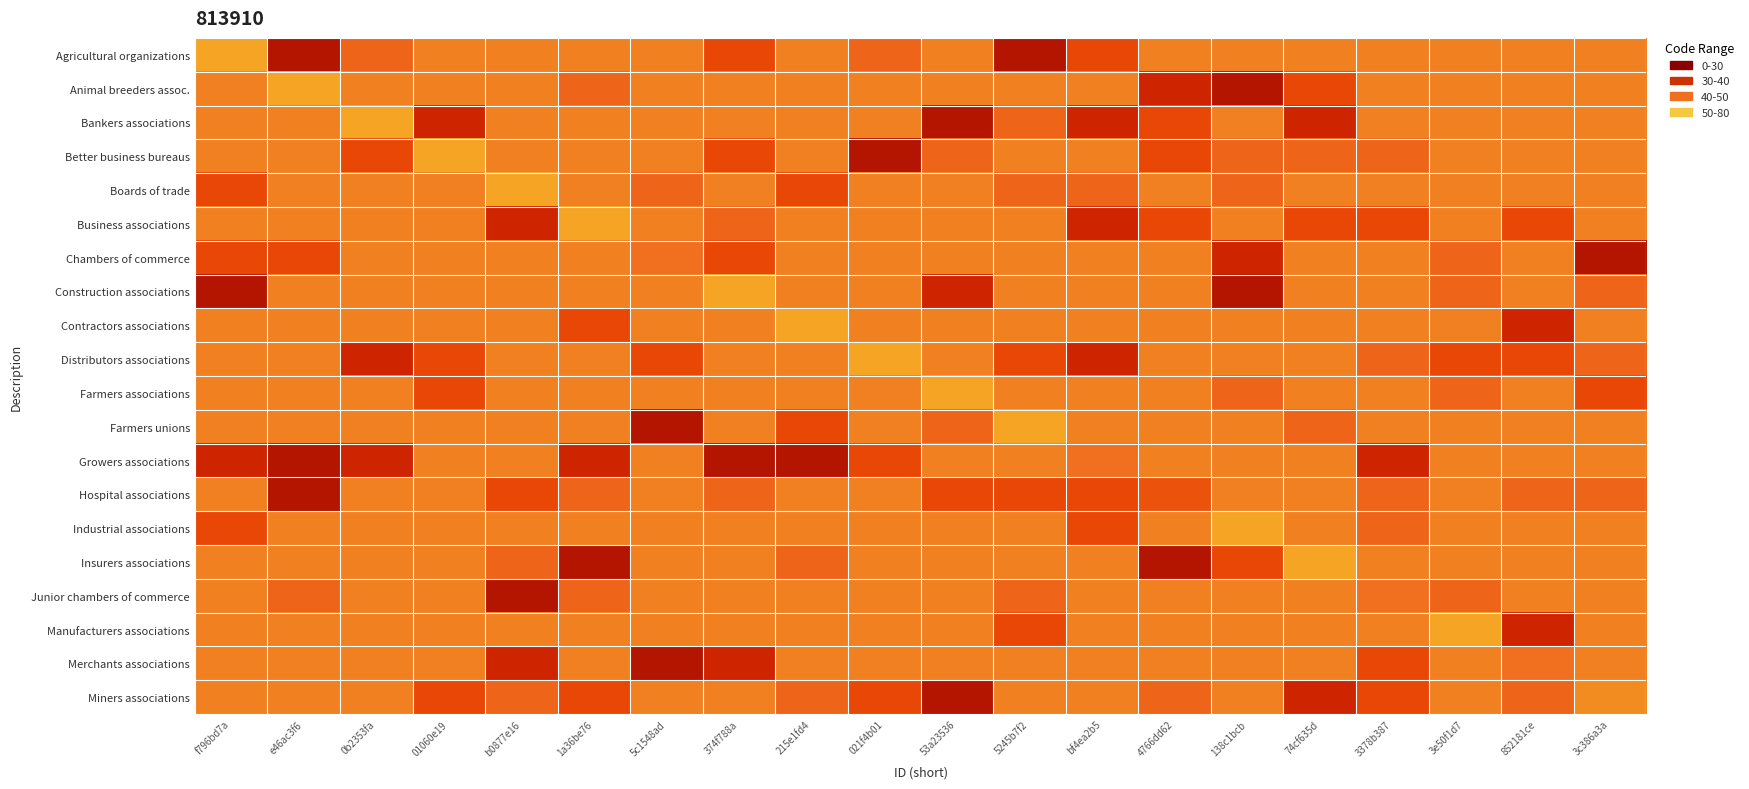

Reading left to right, extract all data points from this chart.

Agricultural organizations: f796bd7a=65	e46ac3f6=38	0b2353fa=53	01060e19=58	b0877e16=58	1a36be76=58	5c1548ad=58	374f788a=48	215e1fd4=58	021f4b01=53	53a23536=58	5245b7f2=38	bf4ea2b5=48	4766dd62=58	138c1bcb=58	74cf635d=58	3378b387=58	3e50f1d7=58	852181ce=58	3c386a3a=58
Animal breeders assoc.: f796bd7a=58	e46ac3f6=65	0b2353fa=58	01060e19=58	b0877e16=58	1a36be76=53	5c1548ad=58	374f788a=58	215e1fd4=58	021f4b01=58	53a23536=58	5245b7f2=58	bf4ea2b5=58	4766dd62=43	138c1bcb=38	74cf635d=48	3378b387=58	3e50f1d7=58	852181ce=58	3c386a3a=58
Bankers associations: f796bd7a=58	e46ac3f6=58	0b2353fa=65	01060e19=43	b0877e16=58	1a36be76=58	5c1548ad=58	374f788a=58	215e1fd4=58	021f4b01=58	53a23536=38	5245b7f2=53	bf4ea2b5=43	4766dd62=48	138c1bcb=58	74cf635d=43	3378b387=58	3e50f1d7=58	852181ce=58	3c386a3a=58
Better business bureaus: f796bd7a=58	e46ac3f6=58	0b2353fa=48	01060e19=65	b0877e16=58	1a36be76=58	5c1548ad=58	374f788a=48	215e1fd4=58	021f4b01=38	53a23536=53	5245b7f2=58	bf4ea2b5=58	4766dd62=48	138c1bcb=53	74cf635d=53	3378b387=53	3e50f1d7=58	852181ce=58	3c386a3a=58
Boards of trade: f796bd7a=48	e46ac3f6=58	0b2353fa=58	01060e19=58	b0877e16=65	1a36be76=58	5c1548ad=53	374f788a=58	215e1fd4=48	021f4b01=58	53a23536=58	5245b7f2=53	bf4ea2b5=53	4766dd62=58	138c1bcb=53	74cf635d=58	3378b387=58	3e50f1d7=58	852181ce=58	3c386a3a=58
Business associations: f796bd7a=58	e46ac3f6=58	0b2353fa=58	01060e19=58	b0877e16=43	1a36be76=65	5c1548ad=58	374f788a=53	215e1fd4=58	021f4b01=58	53a23536=58	5245b7f2=58	bf4ea2b5=43	4766dd62=48	138c1bcb=58	74cf635d=48	3378b387=48	3e50f1d7=58	852181ce=48	3c386a3a=58
Chambers of commerce: f796bd7a=48	e46ac3f6=48	0b2353fa=58	01060e19=58	b0877e16=58	1a36be76=58	5c1548ad=55	374f788a=48	215e1fd4=58	021f4b01=58	53a23536=58	5245b7f2=58	bf4ea2b5=58	4766dd62=58	138c1bcb=43	74cf635d=58	3378b387=58	3e50f1d7=53	852181ce=58	3c386a3a=38
Construction associations: f796bd7a=38	e46ac3f6=58	0b2353fa=58	01060e19=58	b0877e16=58	1a36be76=58	5c1548ad=58	374f788a=65	215e1fd4=58	021f4b01=58	53a23536=43	5245b7f2=58	bf4ea2b5=58	4766dd62=58	138c1bcb=38	74cf635d=58	3378b387=58	3e50f1d7=53	852181ce=58	3c386a3a=53
Contractors associations: f796bd7a=58	e46ac3f6=58	0b2353fa=58	01060e19=58	b0877e16=58	1a36be76=48	5c1548ad=58	374f788a=58	215e1fd4=65	021f4b01=58	53a23536=58	5245b7f2=58	bf4ea2b5=58	4766dd62=58	138c1bcb=58	74cf635d=58	3378b387=58	3e50f1d7=58	852181ce=43	3c386a3a=58
Distributors associations: f796bd7a=58	e46ac3f6=58	0b2353fa=43	01060e19=48	b0877e16=58	1a36be76=58	5c1548ad=48	374f788a=58	215e1fd4=58	021f4b01=65	53a23536=58	5245b7f2=48	bf4ea2b5=43	4766dd62=58	138c1bcb=58	74cf635d=58	3378b387=53	3e50f1d7=48	852181ce=48	3c386a3a=53
Farmers associations: f796bd7a=58	e46ac3f6=58	0b2353fa=58	01060e19=48	b0877e16=58	1a36be76=58	5c1548ad=58	374f788a=58	215e1fd4=58	021f4b01=58	53a23536=65	5245b7f2=58	bf4ea2b5=58	4766dd62=58	138c1bcb=53	74cf635d=58	3378b387=58	3e50f1d7=53	852181ce=58	3c386a3a=48
Farmers unions: f796bd7a=58	e46ac3f6=58	0b2353fa=58	01060e19=58	b0877e16=58	1a36be76=58	5c1548ad=38	374f788a=58	215e1fd4=48	021f4b01=58	53a23536=53	5245b7f2=65	bf4ea2b5=58	4766dd62=58	138c1bcb=58	74cf635d=53	3378b387=58	3e50f1d7=58	852181ce=58	3c386a3a=58
Growers associations: f796bd7a=43	e46ac3f6=38	0b2353fa=43	01060e19=58	b0877e16=58	1a36be76=43	5c1548ad=58	374f788a=38	215e1fd4=38	021f4b01=48	53a23536=58	5245b7f2=58	bf4ea2b5=55	4766dd62=58	138c1bcb=58	74cf635d=58	3378b387=43	3e50f1d7=58	852181ce=58	3c386a3a=58
Hospital associations: f796bd7a=58	e46ac3f6=38	0b2353fa=58	01060e19=58	b0877e16=48	1a36be76=53	5c1548ad=58	374f788a=53	215e1fd4=58	021f4b01=58	53a23536=48	5245b7f2=48	bf4ea2b5=48	4766dd62=50	138c1bcb=58	74cf635d=58	3378b387=53	3e50f1d7=58	852181ce=53	3c386a3a=53
Industrial associations: f796bd7a=48	e46ac3f6=58	0b2353fa=58	01060e19=58	b0877e16=58	1a36be76=58	5c1548ad=58	374f788a=58	215e1fd4=58	021f4b01=58	53a23536=58	5245b7f2=58	bf4ea2b5=48	4766dd62=58	138c1bcb=65	74cf635d=58	3378b387=53	3e50f1d7=58	852181ce=58	3c386a3a=58
Insurers associations: f796bd7a=58	e46ac3f6=58	0b2353fa=58	01060e19=58	b0877e16=53	1a36be76=38	5c1548ad=58	374f788a=58	215e1fd4=53	021f4b01=58	53a23536=58	5245b7f2=58	bf4ea2b5=58	4766dd62=38	138c1bcb=48	74cf635d=65	3378b387=58	3e50f1d7=58	852181ce=58	3c386a3a=58
Junior chambers of commerce: f796bd7a=58	e46ac3f6=53	0b2353fa=58	01060e19=58	b0877e16=38	1a36be76=53	5c1548ad=58	374f788a=58	215e1fd4=58	021f4b01=58	53a23536=58	5245b7f2=53	bf4ea2b5=58	4766dd62=58	138c1bcb=58	74cf635d=58	3378b387=55	3e50f1d7=53	852181ce=58	3c386a3a=58
Manufacturers associations: f796bd7a=58	e46ac3f6=58	0b2353fa=58	01060e19=58	b0877e16=58	1a36be76=58	5c1548ad=58	374f788a=58	215e1fd4=58	021f4b01=58	53a23536=58	5245b7f2=48	bf4ea2b5=58	4766dd62=58	138c1bcb=58	74cf635d=58	3378b387=58	3e50f1d7=65	852181ce=43	3c386a3a=58
Merchants associations: f796bd7a=58	e46ac3f6=58	0b2353fa=58	01060e19=58	b0877e16=43	1a36be76=58	5c1548ad=38	374f788a=43	215e1fd4=58	021f4b01=58	53a23536=58	5245b7f2=58	bf4ea2b5=58	4766dd62=58	138c1bcb=58	74cf635d=58	3378b387=48	3e50f1d7=58	852181ce=55	3c386a3a=58
Miners associations: f796bd7a=58	e46ac3f6=58	0b2353fa=58	01060e19=48	b0877e16=53	1a36be76=48	5c1548ad=58	374f788a=58	215e1fd4=53	021f4b01=48	53a23536=38	5245b7f2=58	bf4ea2b5=58	4766dd62=53	138c1bcb=58	74cf635d=43	3378b387=48	3e50f1d7=58	852181ce=53	3c386a3a=60